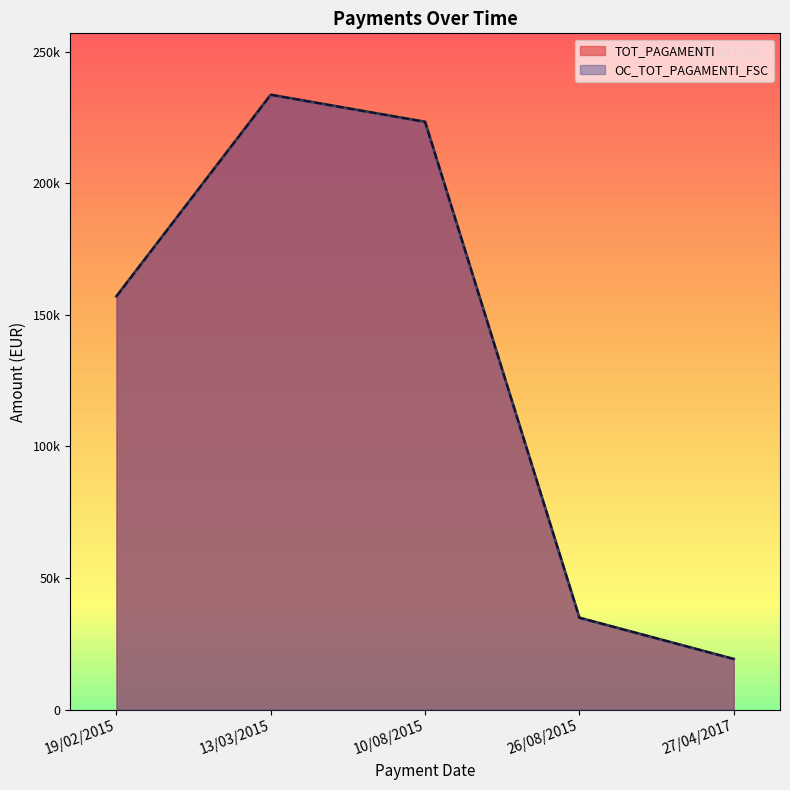

Reading left to right, list all the values displayed in this chart.

TOT_PAGAMENTI: 19/02/2015=157006.0	13/03/2015=233580.0	10/08/2015=223300.0	26/08/2015=34892.0	27/04/2017=19213.6
OC_TOT_PAGAMENTI_FSC: 19/02/2015=157006.0	13/03/2015=233580.0	10/08/2015=223300.0	26/08/2015=34892.0	27/04/2017=19213.6